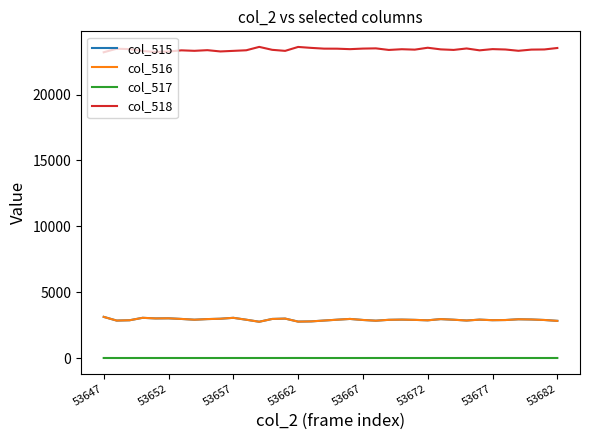

Which series has the largest total across all categories?

col_518